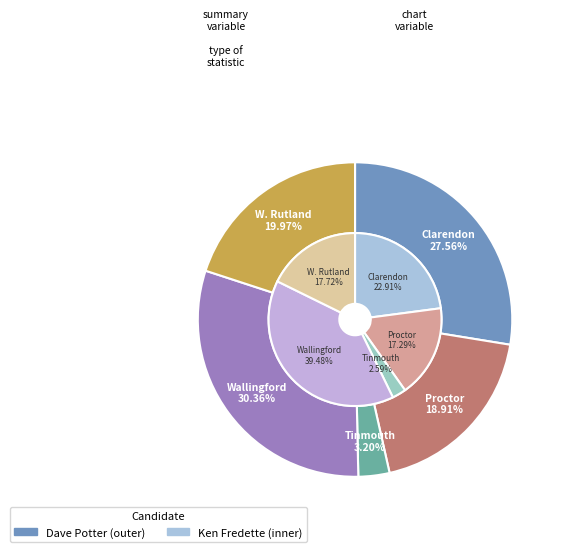

True or false: Clarendon accounts for 19% of the total.

False